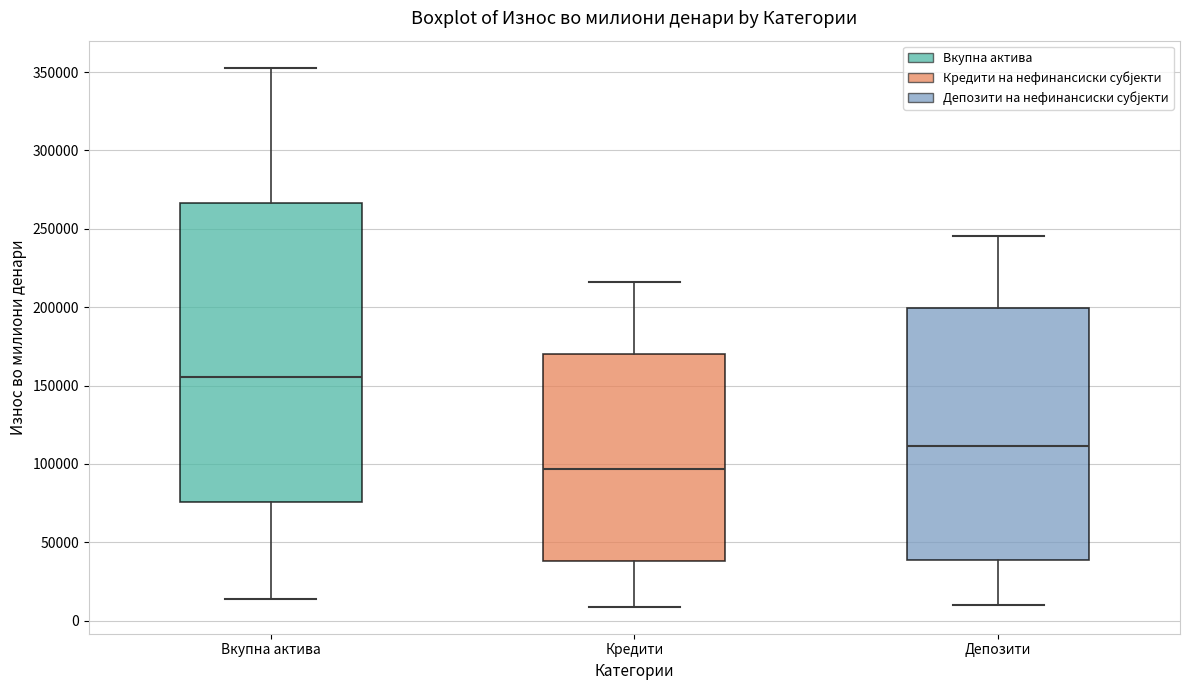

Reading left to right, transcribe this box plot: for each box, give where its median line is, the range the box spans, and where its two whiskers end, as read against the y-axis. The values are not printed on the chart, so give them approximately, as read against the axis.

Вкупна актива: median 155000, box 75000 to 265000, whiskers 15000 to 355000
Кредити: median 95000, box 40000 to 170000, whiskers 10000 to 215000
Депозити: median 110000, box 40000 to 200000, whiskers 10000 to 245000